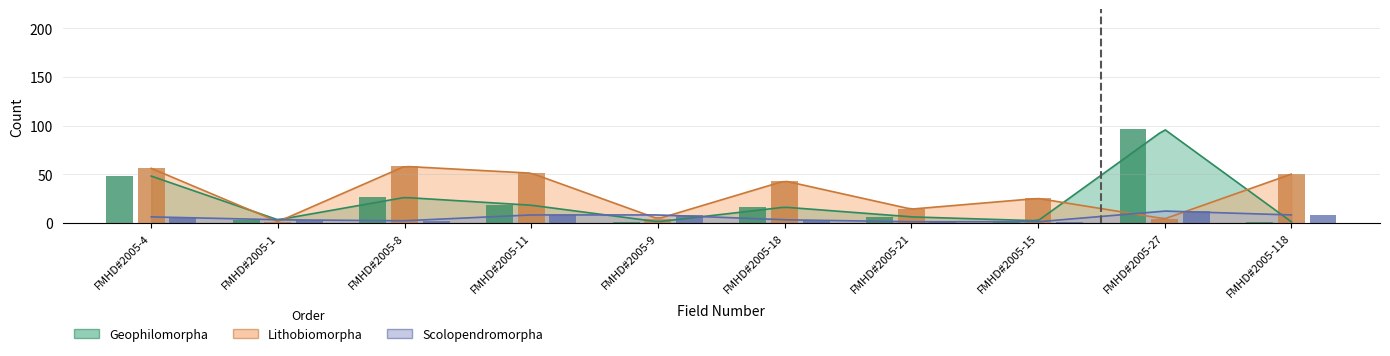

List the series in order of their overall mean, highest first.

Lithobiomorpha, Geophilomorpha, Scolopendromorpha